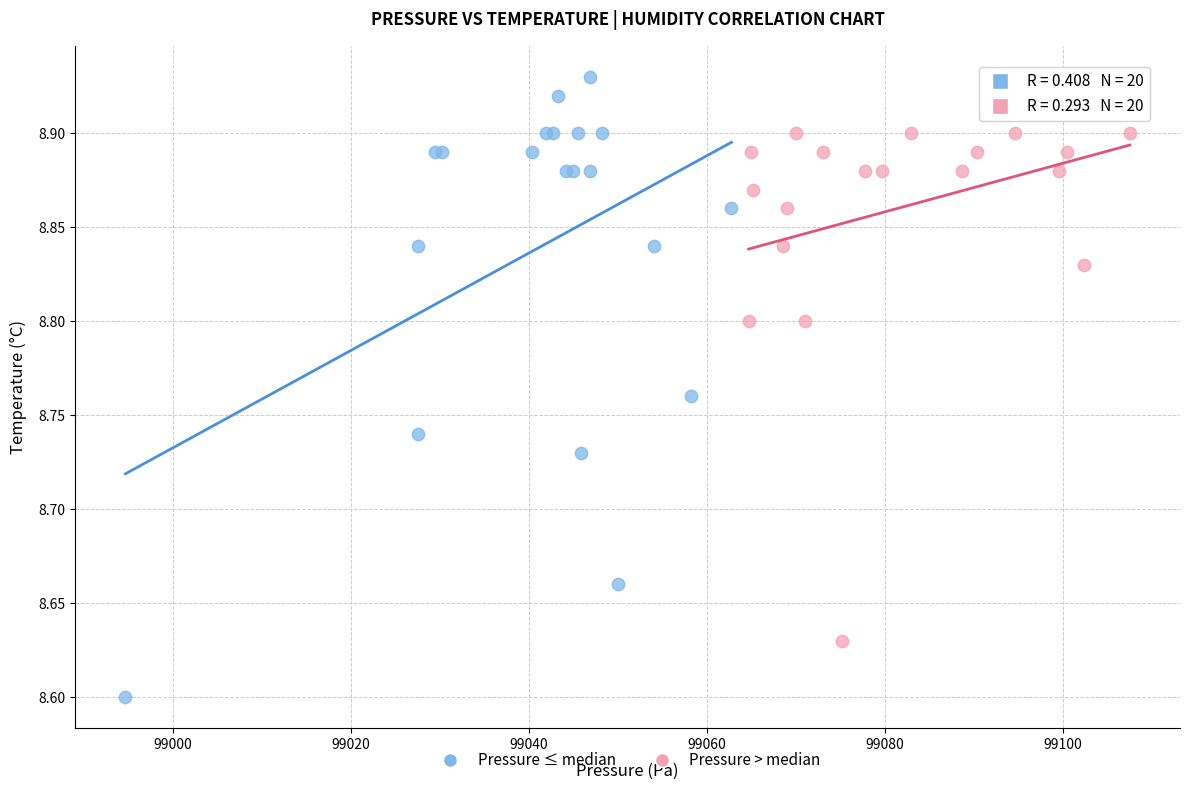

Which series contains the highest Y value?

Pressure ≤ median